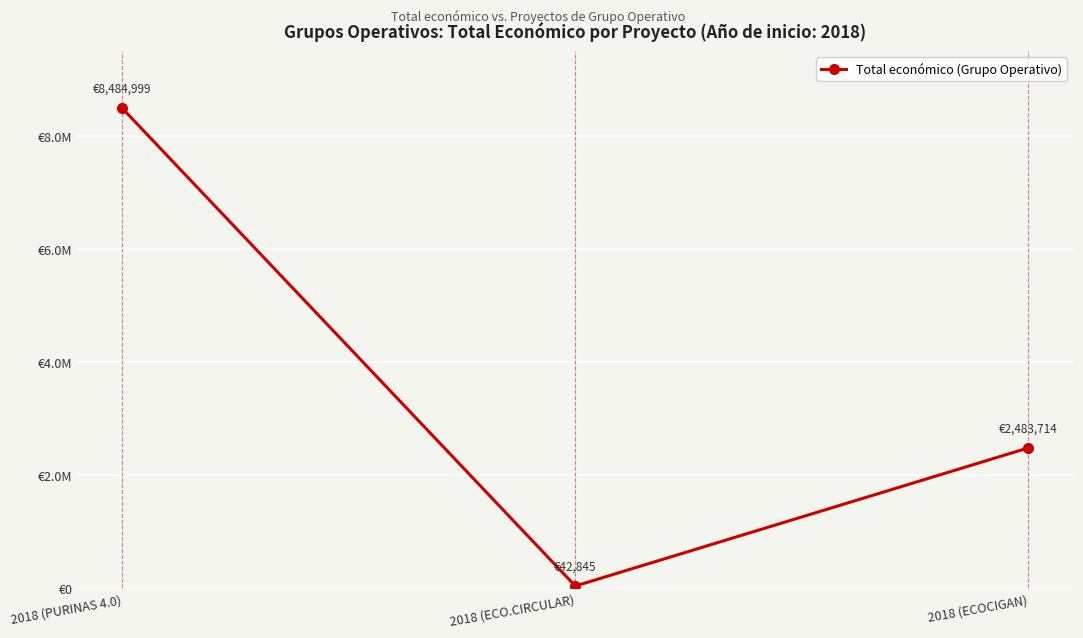

Which has a higher value, 2018 (ECO.CIRCULAR) or 2018 (PURINAS 4.0)?

2018 (PURINAS 4.0)